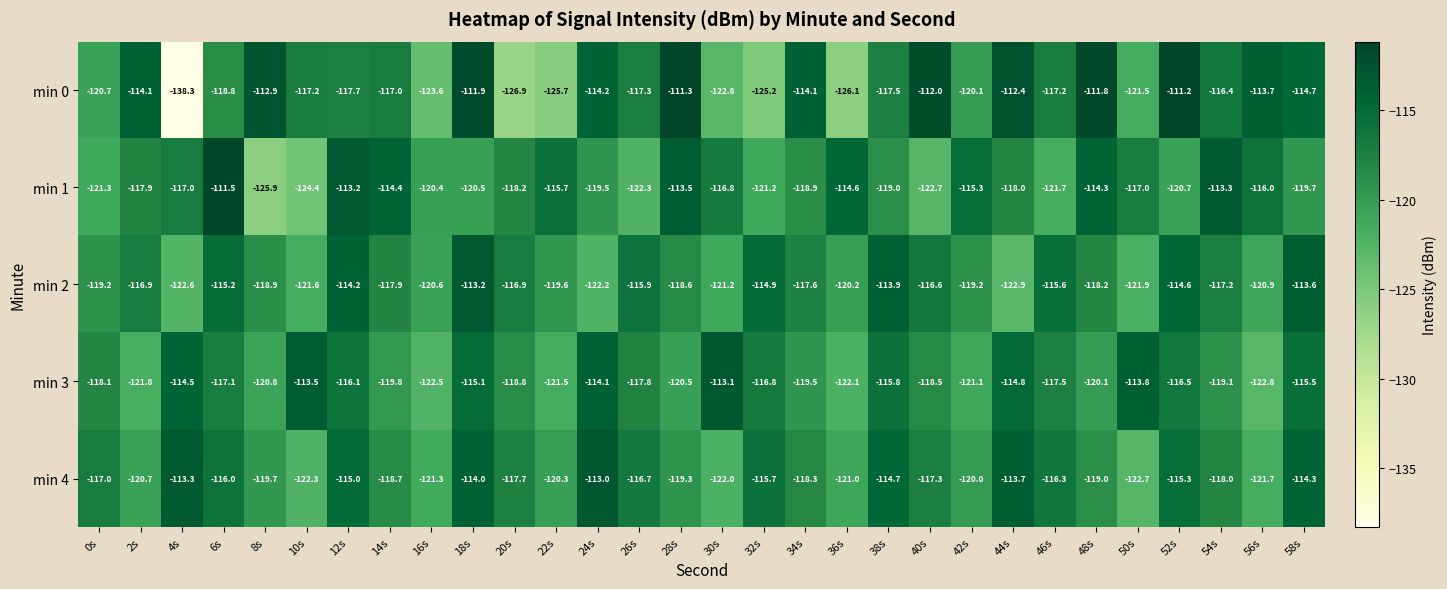

What is the minimum value shown in the chart?

-138.3